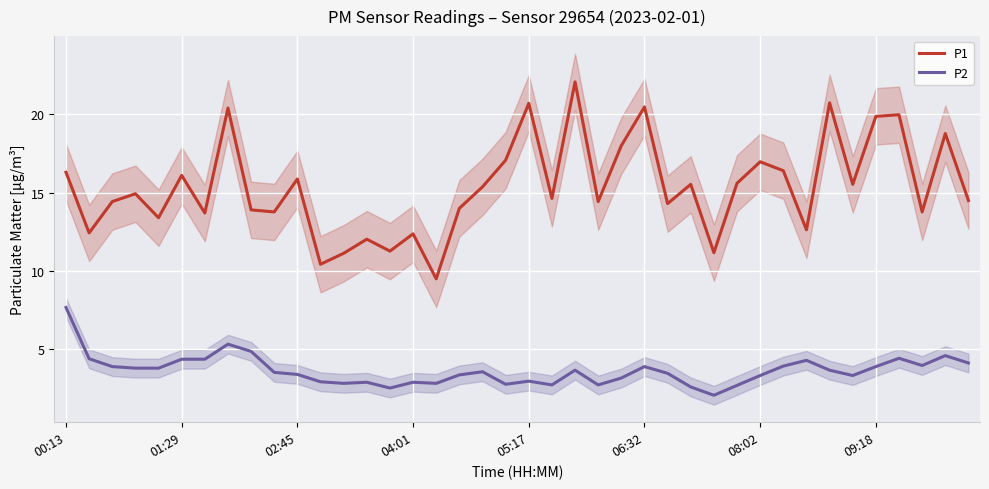

At which label does P2 reach its peak?

00:13